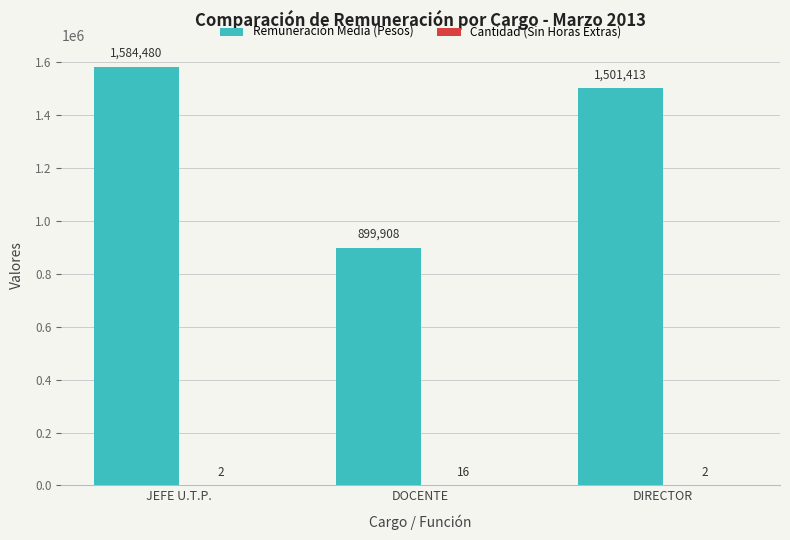

True or false: Remuneración Media (Pesos) has a value of 1584480.0 at JEFE U.T.P..

True